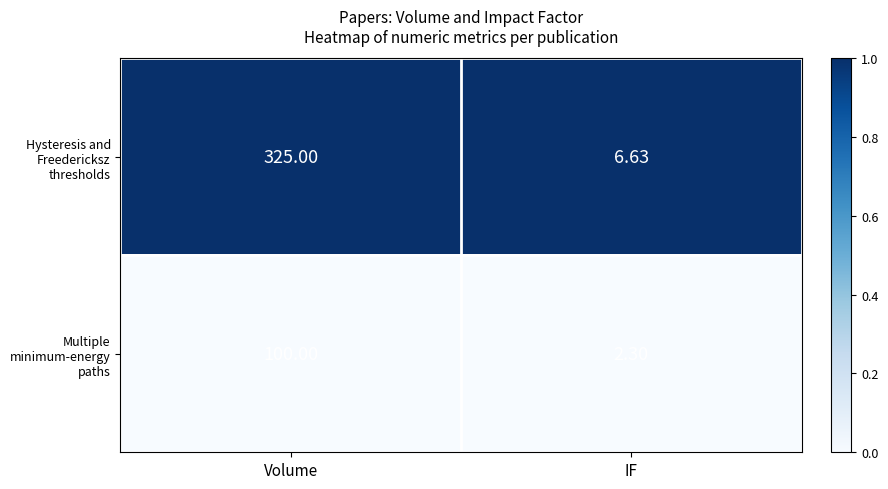

Is the value of Hysteresis and Freedericksz thresholds at Volume greater than the value of Multiple minimum-energy paths at Volume?

Yes